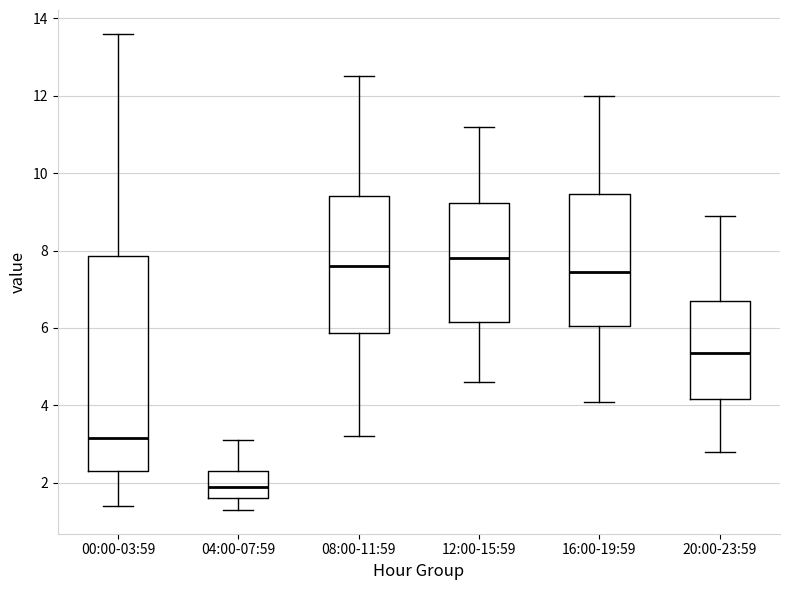

Comparing the boxes themselves (not the whiskers), which one is the tallest?

00:00-03:59